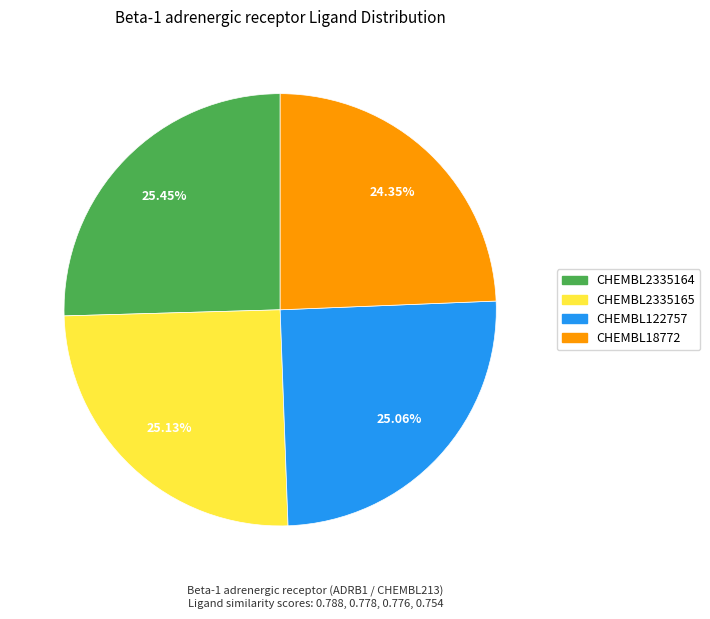

Count the number of slices in the pie.

4